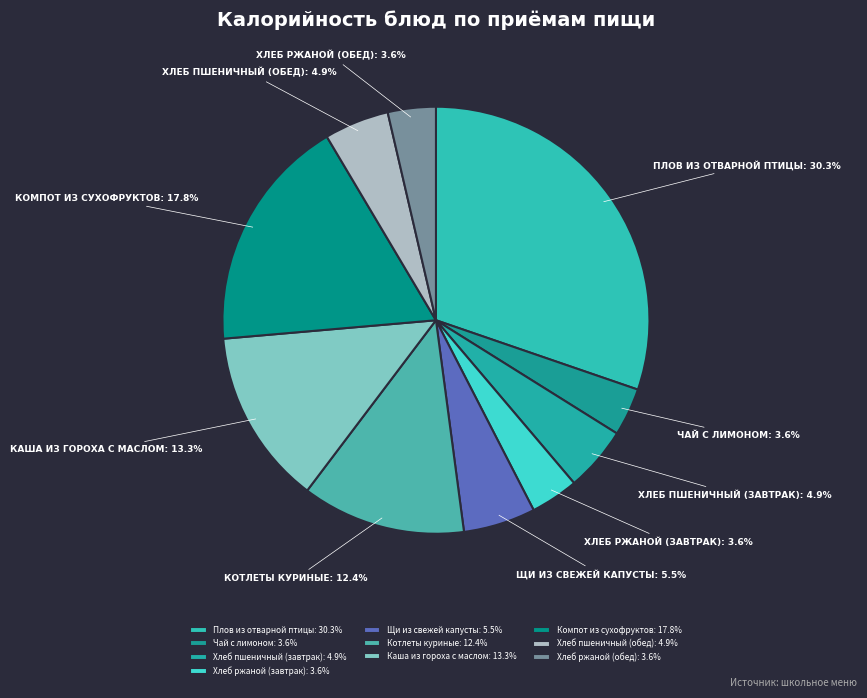

Is there any slice that represents more than half of the pie?

No